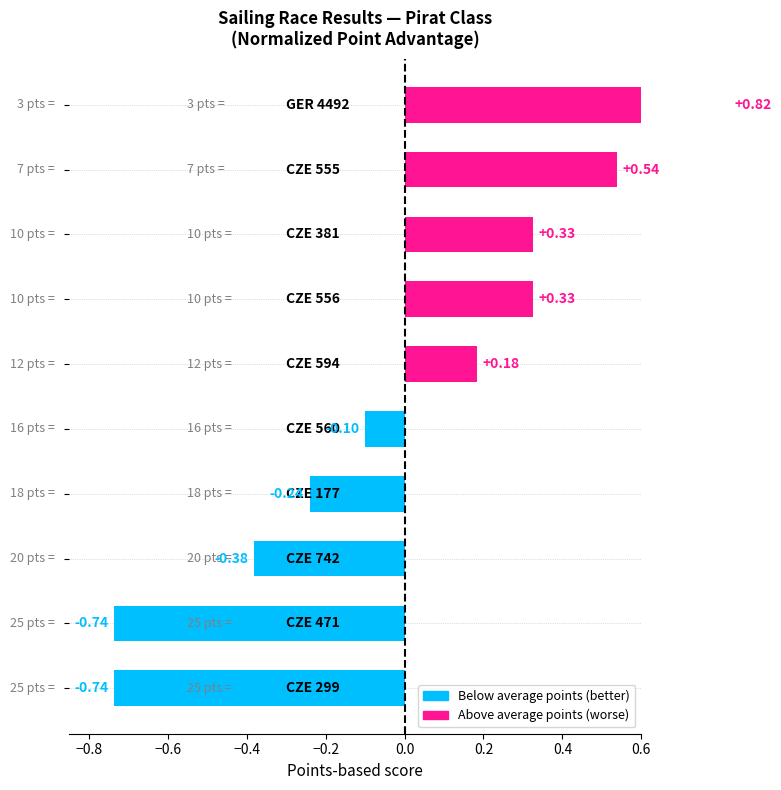

How many negative values are there?

5